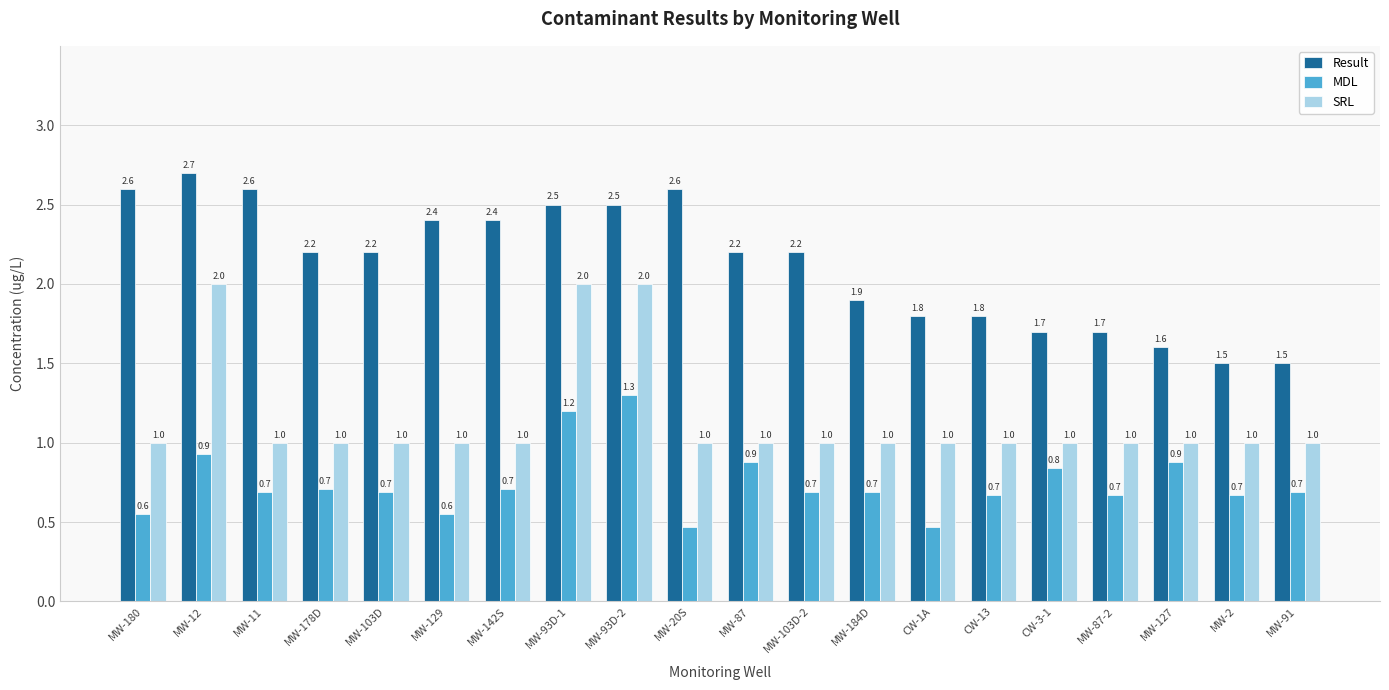

What is the lowest value of the SRL series?

1.0